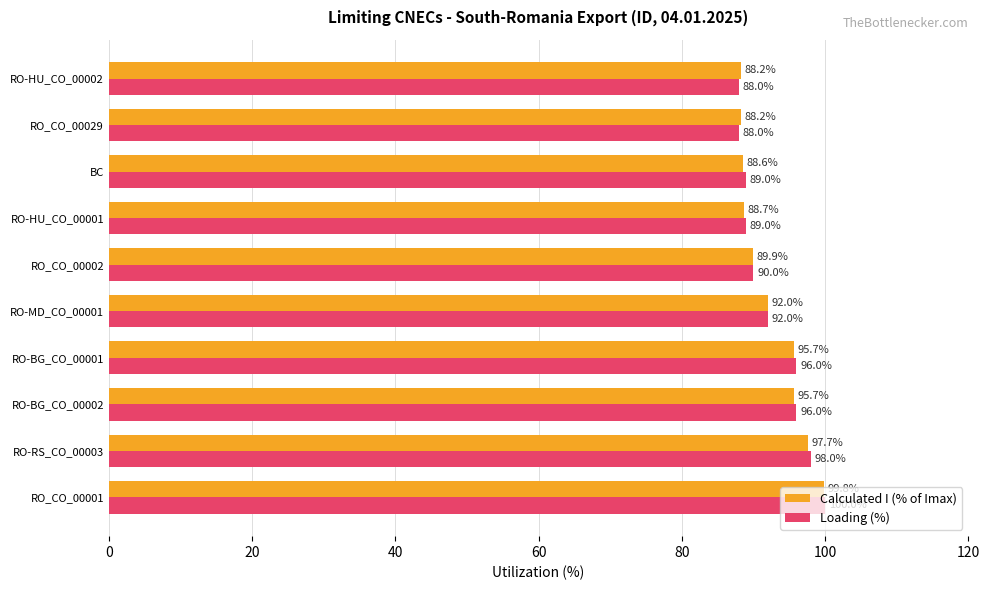

How many distinct data groups are displayed?

2